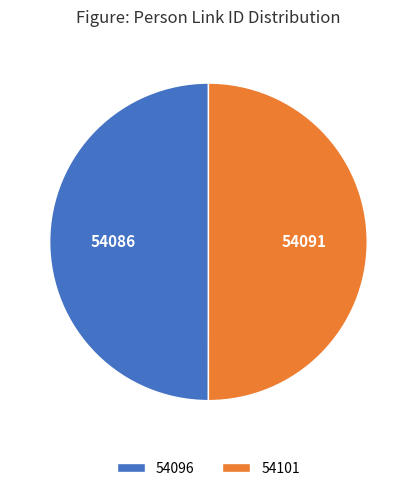

How many segments does this pie chart have?

2